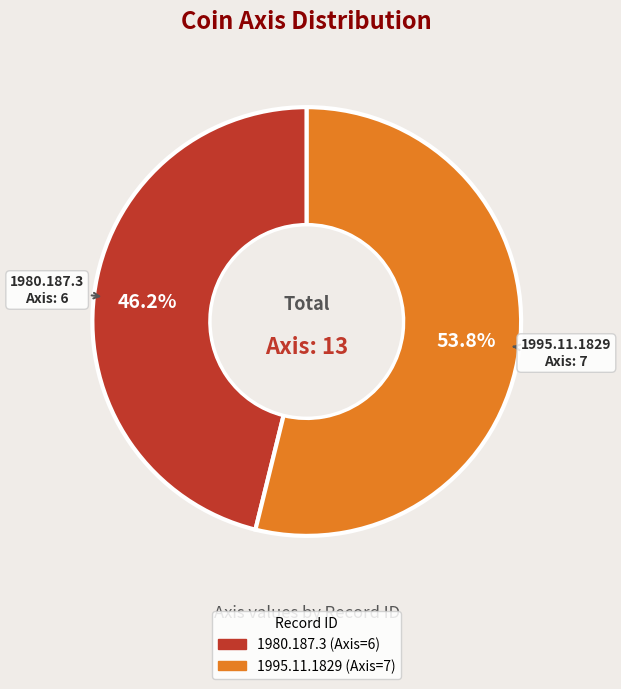

Which category accounts for the majority?

1995.11.1829